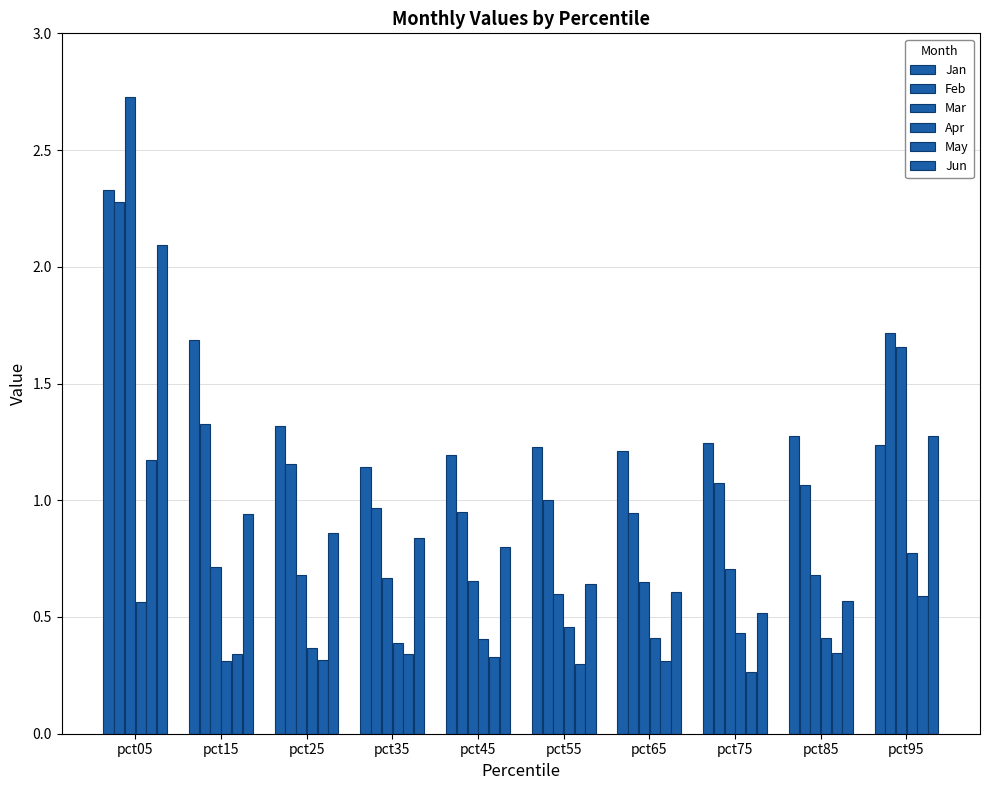

Are the bars horizontal?

No